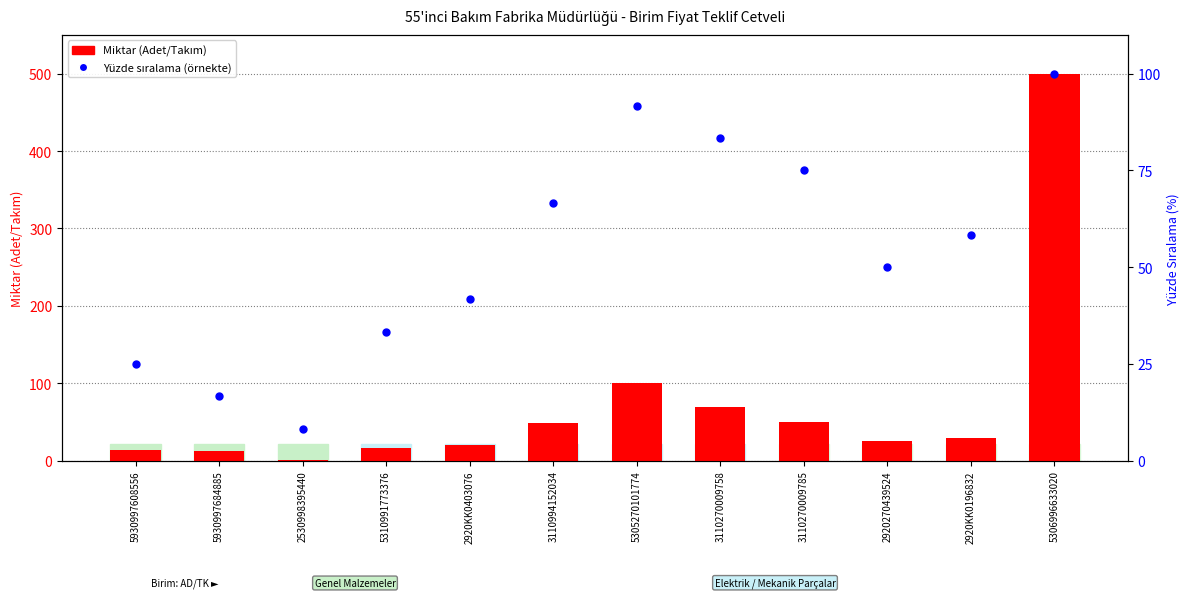

Which series has the largest Y range (max minus min)?

Miktar (Adet)